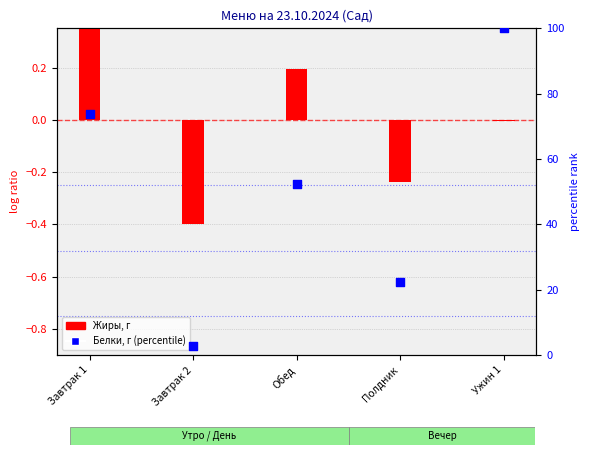

Which series contains the lowest Y value?

Жиры, г (log ratio)